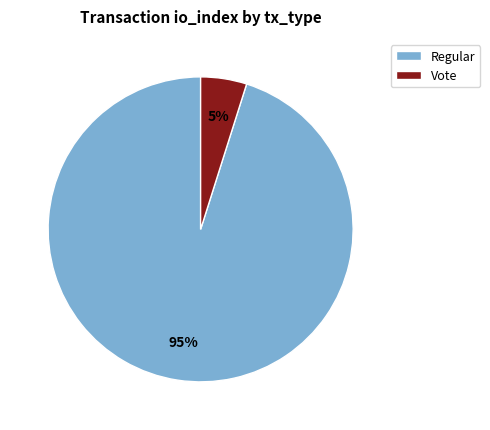

To the nearest percent, what percentage of the pie is Vote?

5%